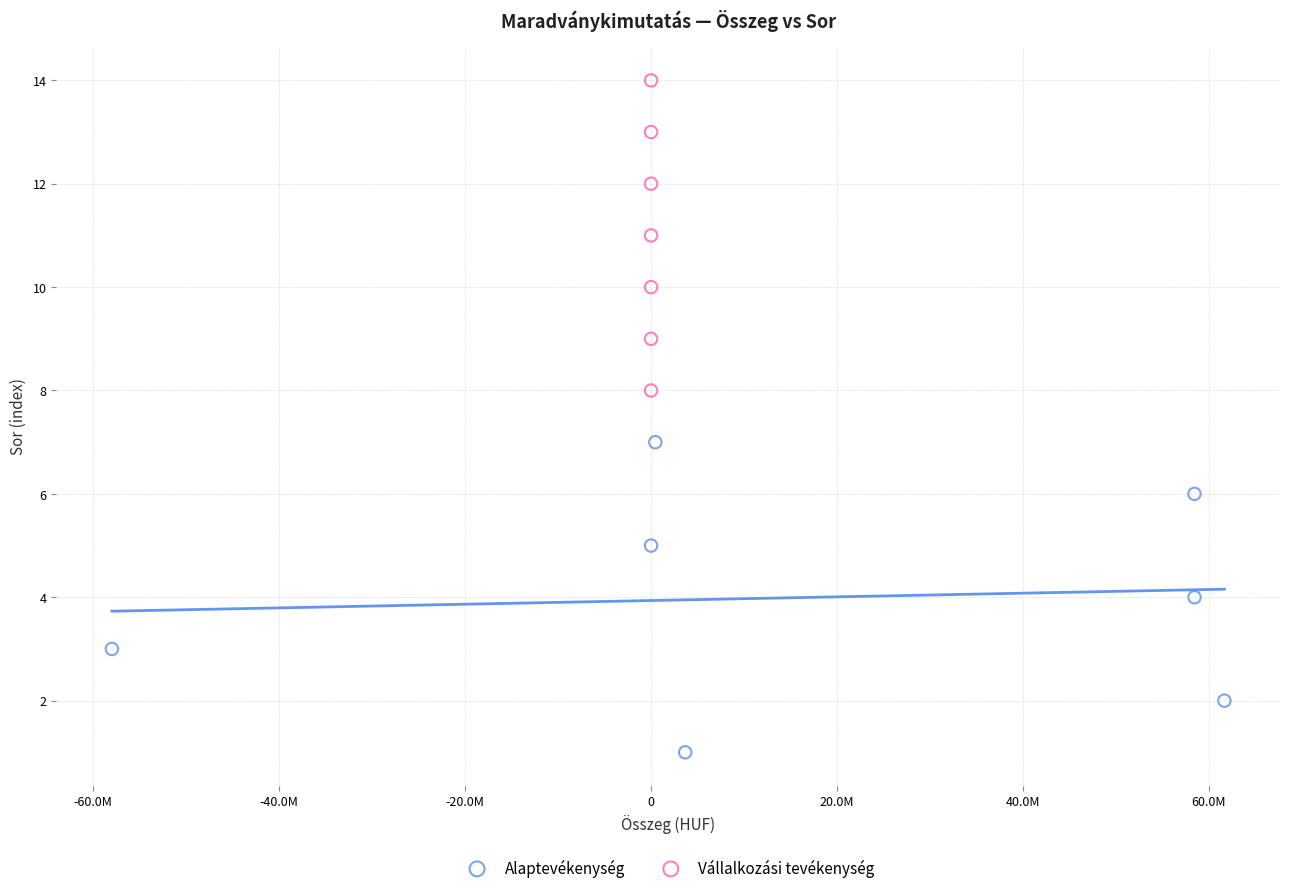

Which series contains the lowest Y value?

Alaptevékenység